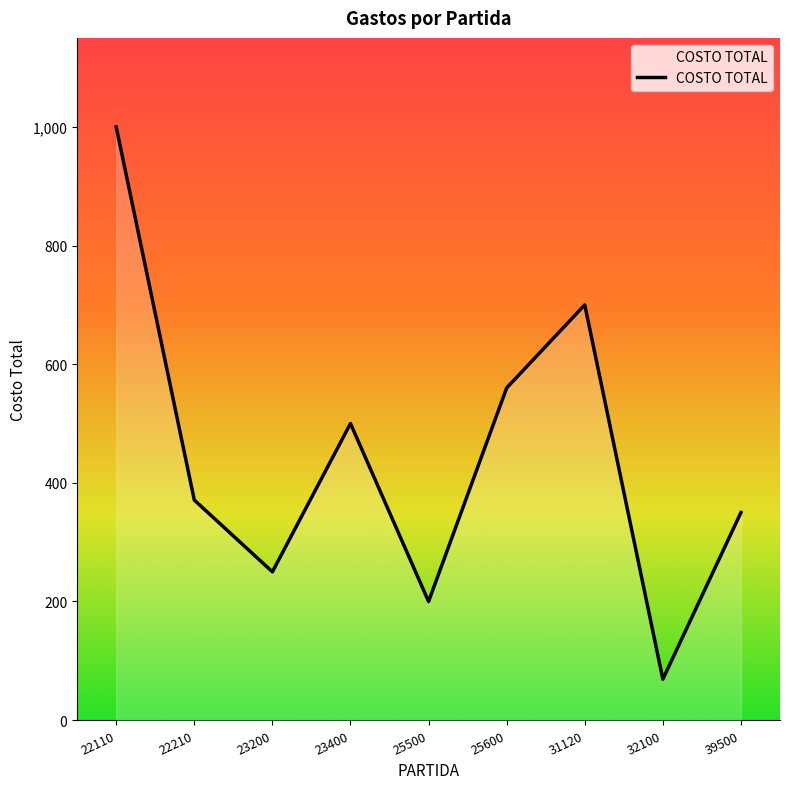

What is the approximate value at 31120?

700